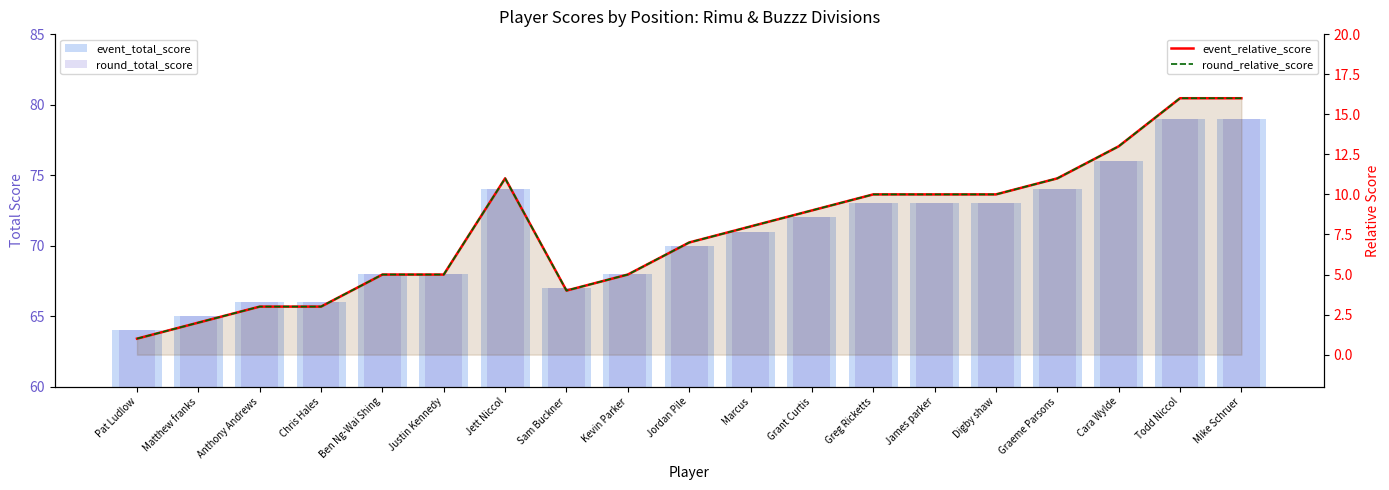

Reading left to right, list all the values displayed in this chart.

event_total_score: Pat Ludlow=64	Matthew franks=65	Anthony Andrews=66	Chris Hales=66	Ben Ng-Wai Shing=68	Justin Kennedy=68	Jett Niccol=74	Sam Buckner=67	Kevin Parker=68	Jordan Pile=70	Marcus=71	Grant Curtis=72	Greg Ricketts=73	James parker=73	Digby shaw=73	Graeme Parsons=74	Cara Wylde=76	Todd Niccol=79	Mike Schruer=79
round_total_score: Pat Ludlow=64	Matthew franks=65	Anthony Andrews=66	Chris Hales=66	Ben Ng-Wai Shing=68	Justin Kennedy=68	Jett Niccol=74	Sam Buckner=67	Kevin Parker=68	Jordan Pile=70	Marcus=71	Grant Curtis=72	Greg Ricketts=73	James parker=73	Digby shaw=73	Graeme Parsons=74	Cara Wylde=76	Todd Niccol=79	Mike Schruer=79
event_relative_score: Pat Ludlow=1	Matthew franks=2	Anthony Andrews=3	Chris Hales=3	Ben Ng-Wai Shing=5	Justin Kennedy=5	Jett Niccol=11	Sam Buckner=4	Kevin Parker=5	Jordan Pile=7	Marcus=8	Grant Curtis=9	Greg Ricketts=10	James parker=10	Digby shaw=10	Graeme Parsons=11	Cara Wylde=13	Todd Niccol=16	Mike Schruer=16
round_relative_score: Pat Ludlow=1	Matthew franks=2	Anthony Andrews=3	Chris Hales=3	Ben Ng-Wai Shing=5	Justin Kennedy=5	Jett Niccol=11	Sam Buckner=4	Kevin Parker=5	Jordan Pile=7	Marcus=8	Grant Curtis=9	Greg Ricketts=10	James parker=10	Digby shaw=10	Graeme Parsons=11	Cara Wylde=13	Todd Niccol=16	Mike Schruer=16